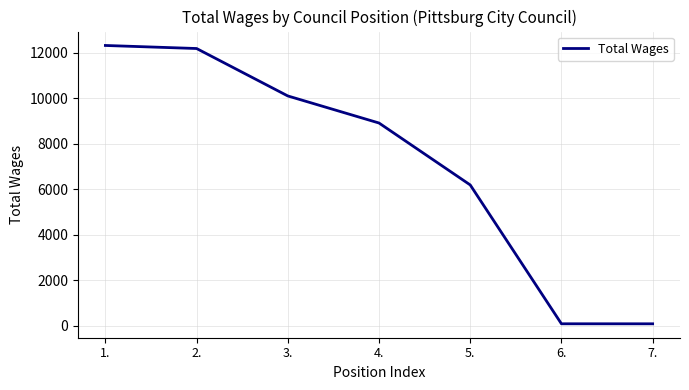

Is it true that the value at 1. is 20351?

False